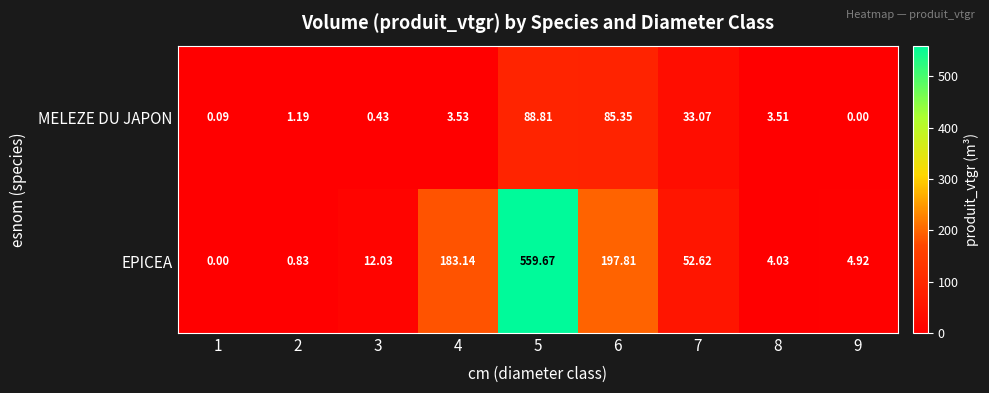

Rank the series by their maximum value, from highest to lowest.

EPICEA, MELEZE DU JAPON